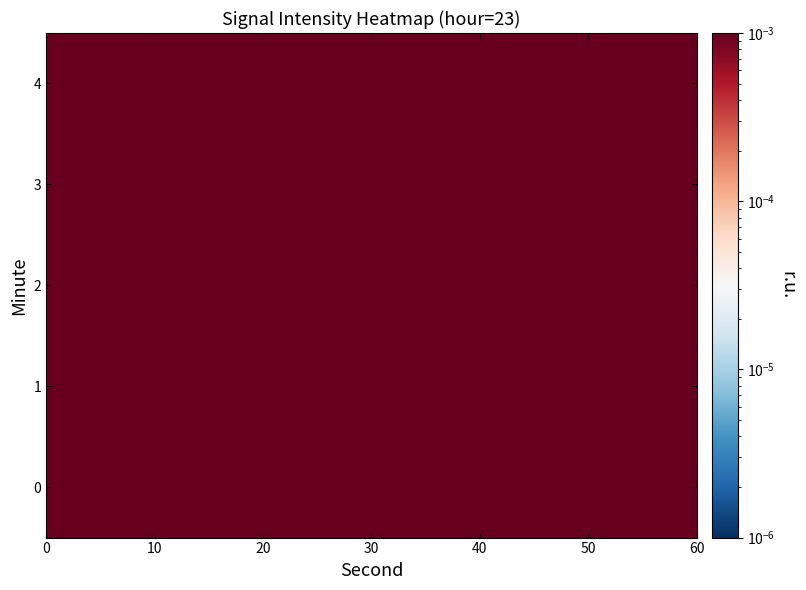

At how many categories does at least one series exceed 0?

30